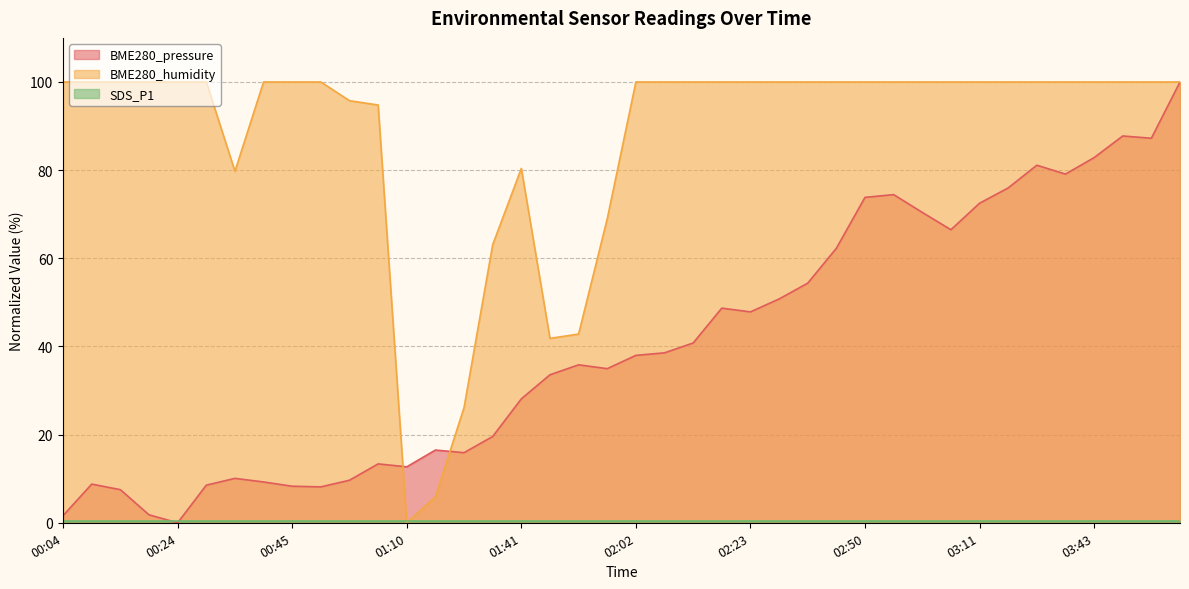

True or false: BME280_pressure has more than 1 points higher than both neighbors.

True